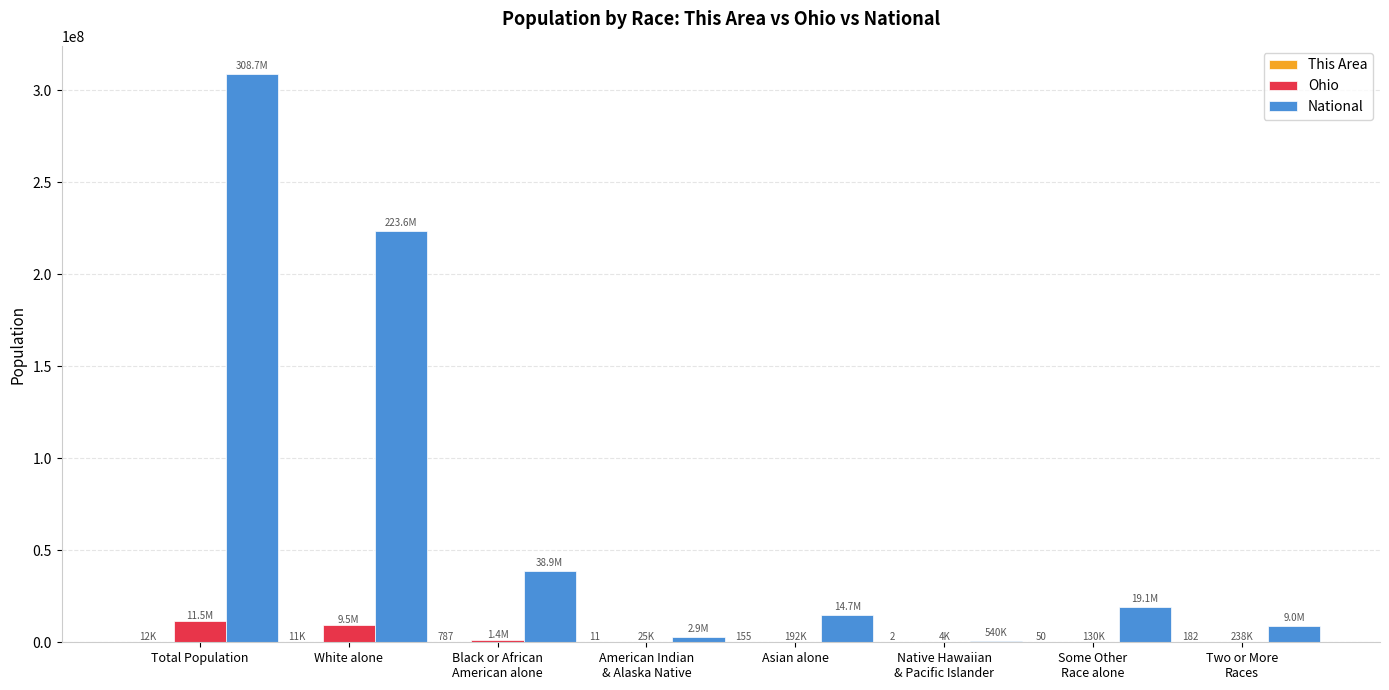

What is the maximum value for National?

308745538